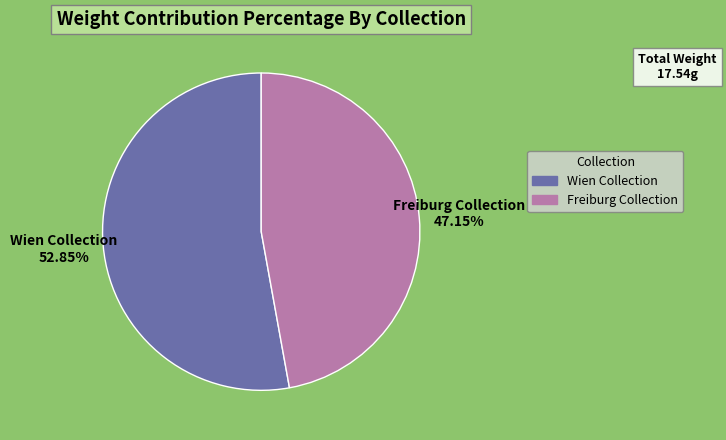

Combined, do Wien Collection and Freiburg Collection account for over 50%?

Yes